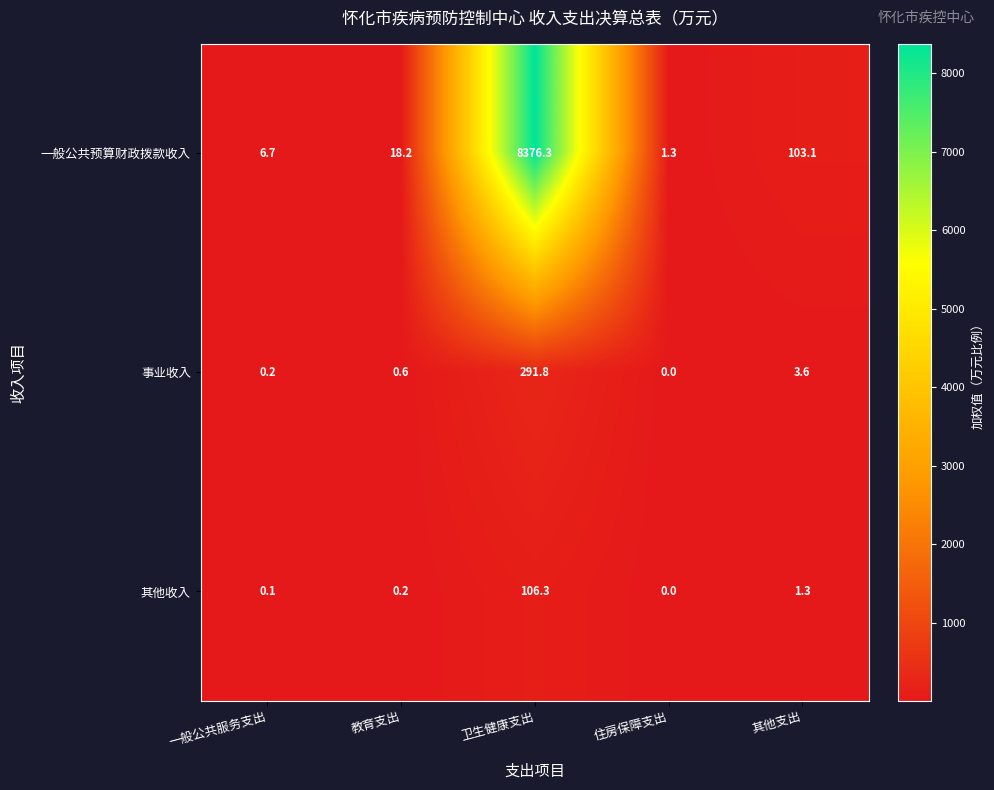

What is the total value across all series at 教育支出?

19.0